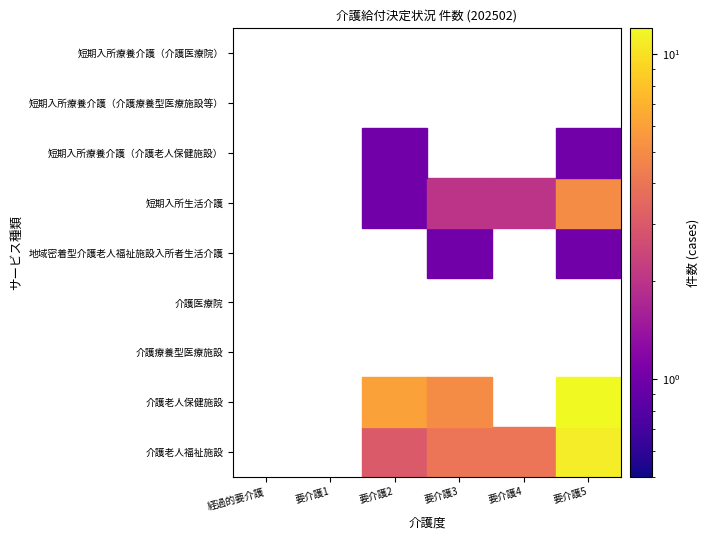

Reading left to right, what are all the values shown in this chart?

介護老人福祉施設: 経過的要介護=0	要介護1=0	要介護2=3	要介護3=4	要介護4=4	要介護5=11
介護老人保健施設: 経過的要介護=0	要介護1=0	要介護2=6	要介護3=5	要介護4=0	要介護5=12
介護療養型医療施設: 経過的要介護=0	要介護1=0	要介護2=0	要介護3=0	要介護4=0	要介護5=0
介護医療院: 経過的要介護=0	要介護1=0	要介護2=0	要介護3=0	要介護4=0	要介護5=0
地域密着型介護老人福祉施設入所者生活介護: 経過的要介護=0	要介護1=0	要介護2=0	要介護3=1	要介護4=0	要介護5=1
短期入所生活介護: 経過的要介護=0	要介護1=0	要介護2=1	要介護3=2	要介護4=2	要介護5=5
短期入所療養介護（介護老人保健施設）: 経過的要介護=0	要介護1=0	要介護2=1	要介護3=0	要介護4=0	要介護5=1
短期入所療養介護（介護療養型医療施設等）: 経過的要介護=0	要介護1=0	要介護2=0	要介護3=0	要介護4=0	要介護5=0
短期入所療養介護（介護医療院）: 経過的要介護=0	要介護1=0	要介護2=0	要介護3=0	要介護4=0	要介護5=0